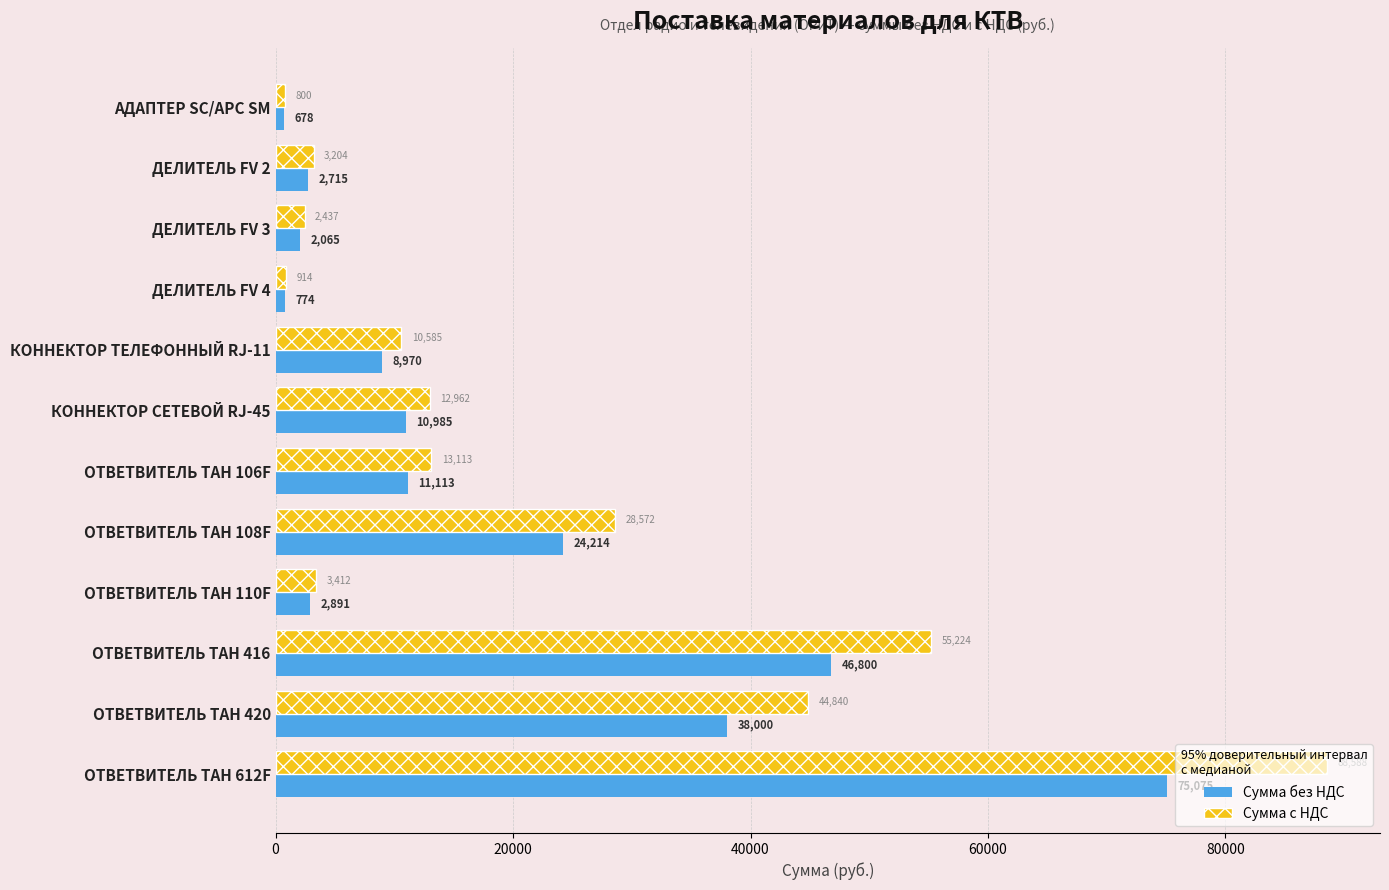

Where is Сумма с НДС nearest to the value 44694?

ОТВЕТВИТЕЛЬ ТАН 420